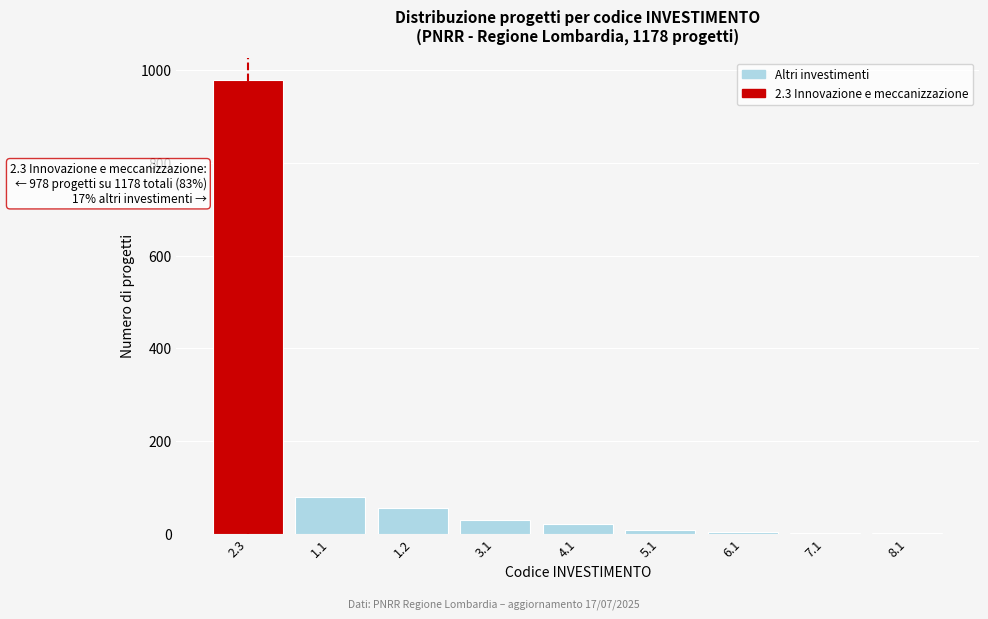

Between 1.2 and 1.1, which is larger?

1.1